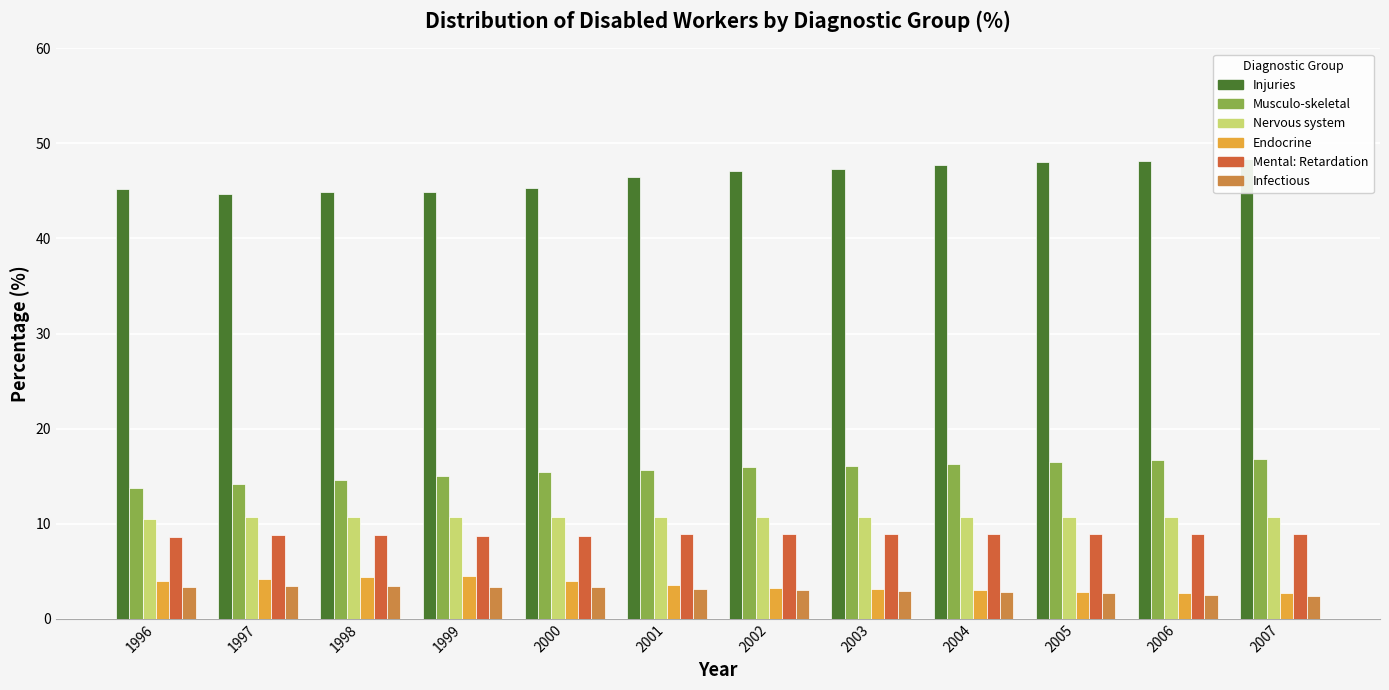

How many bars are there in total?

72